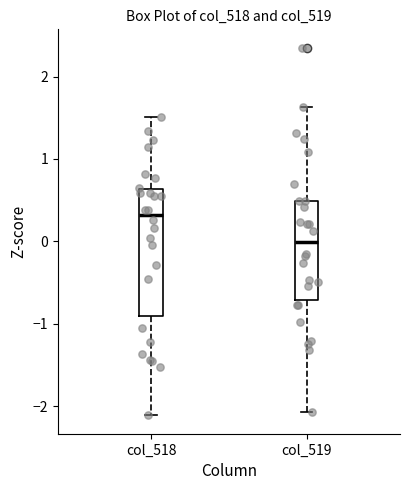

Reading left to right, read every box against the y-axis: the position of its median line, the range the box covers, and the ends of its whiskers. The values are not printed on the chart, so give them approximately, as read against the axis.

col_518: median 0.3, box -0.9 to 0.6, whiskers -2.1 to 1.5
col_519: median 0.0, box -0.7 to 0.5, whiskers -2.1 to 1.6